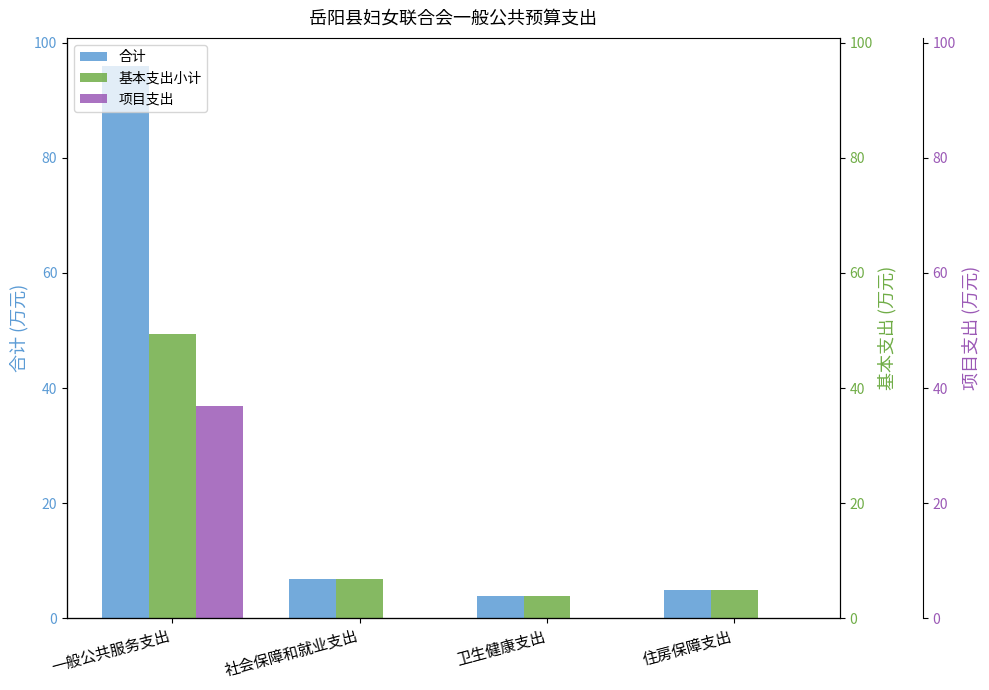

How many groups of bars are there?

4